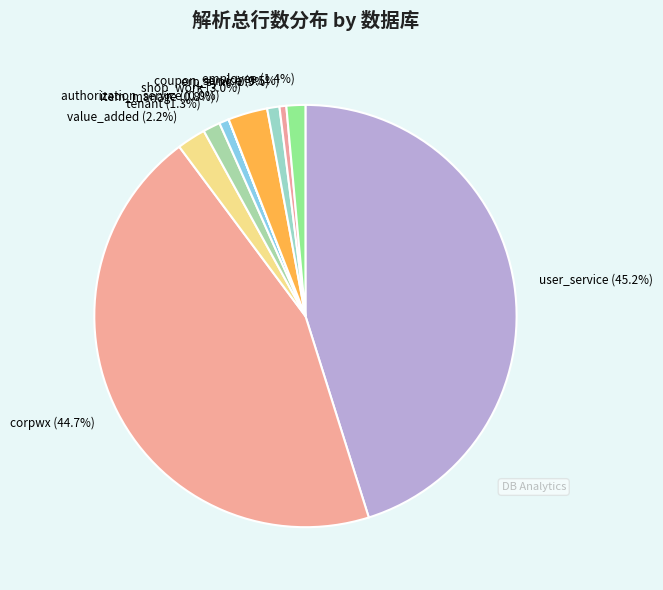

What is the ratio of the value at erp_sync (0.9%) to the value at tenant (1.3%)?

0.7